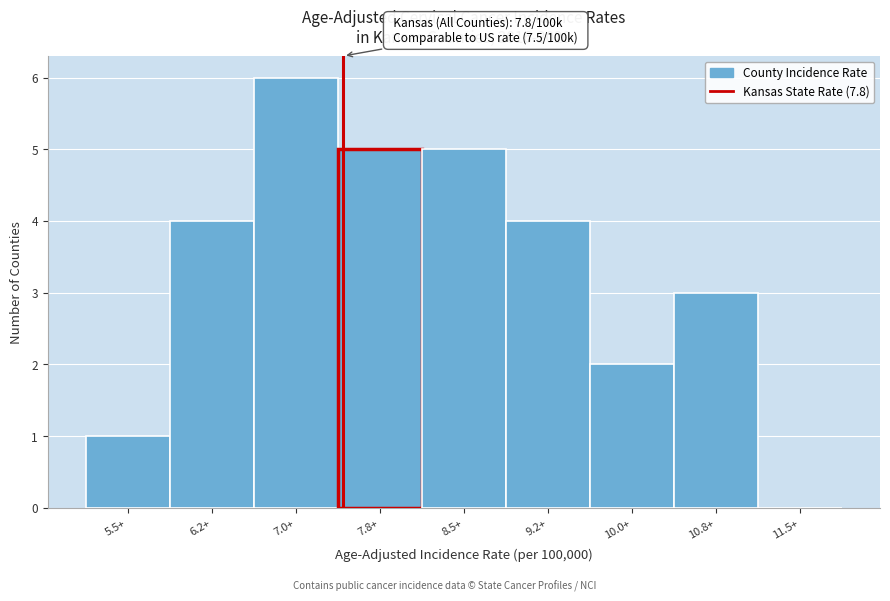

Reading left to right, what are all the values shown in this chart?

5.5+=1	6.2+=4	7.0+=6	7.8+=5	8.5+=5	9.2+=4	10.0+=2	10.8+=3	11.5+=0